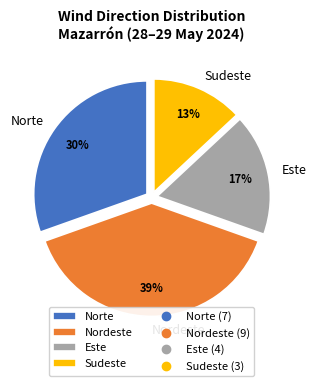

Count the number of slices in the pie.

4